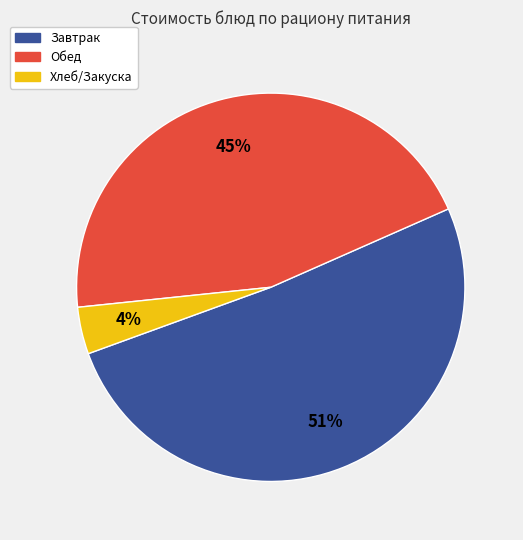

Is there a majority slice in this chart?

Yes